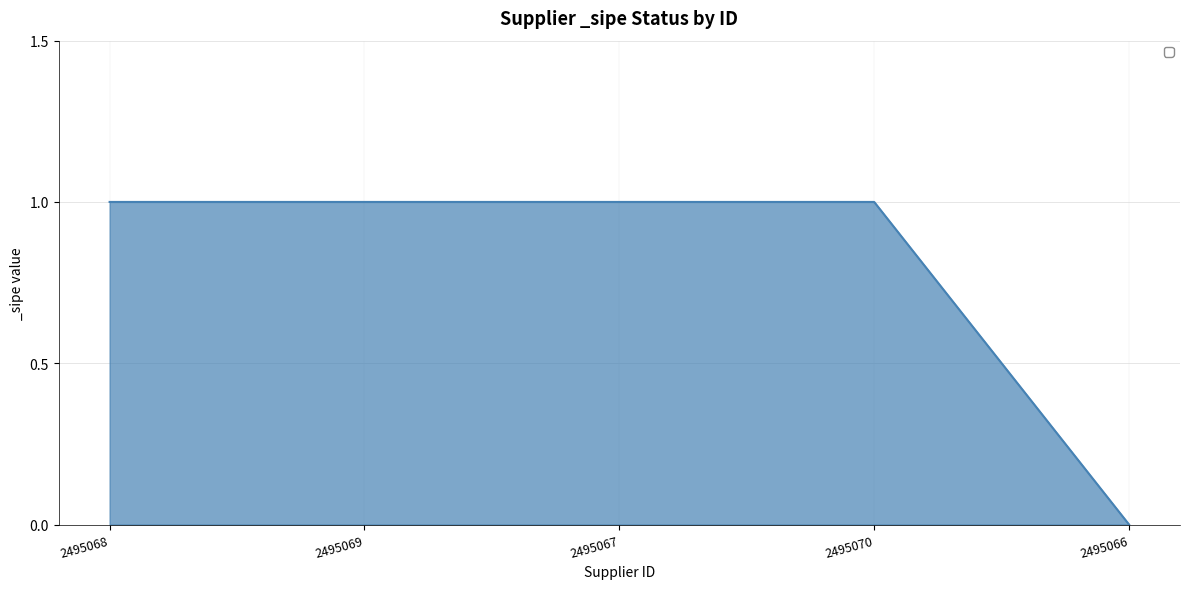

What is the maximum value shown in the chart?

1